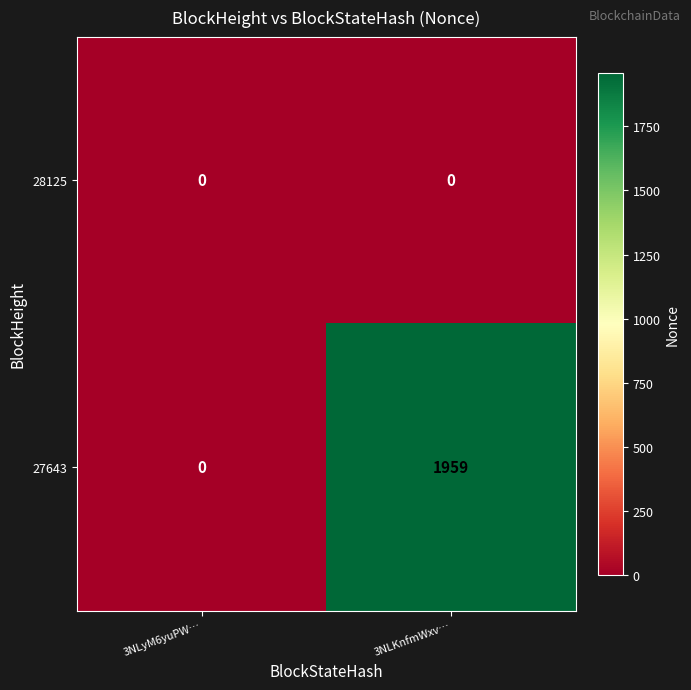

Which series has the largest total across all categories?

27643